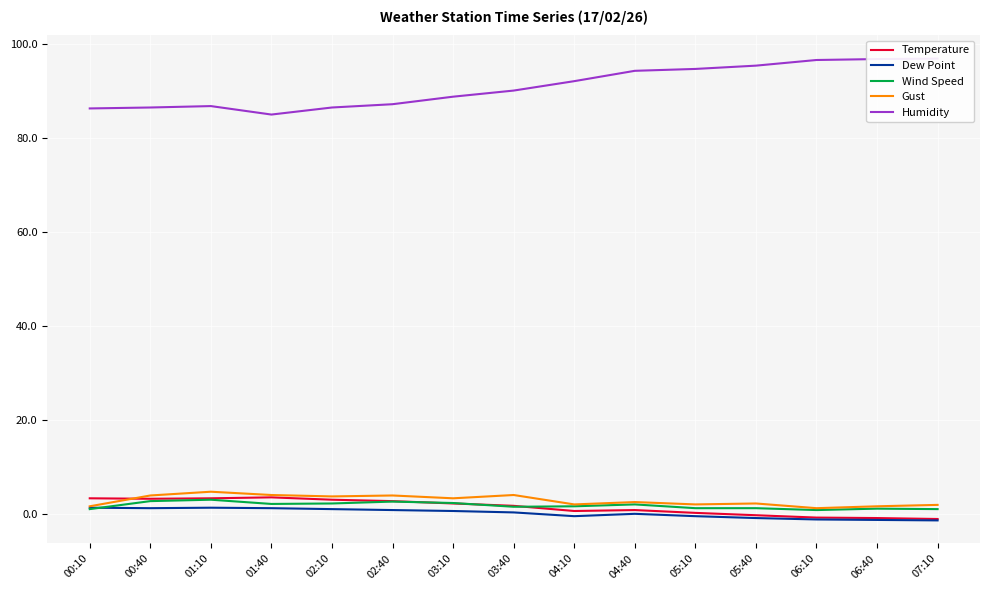

True or false: Gust and Wind Speed intersect in this chart.

False